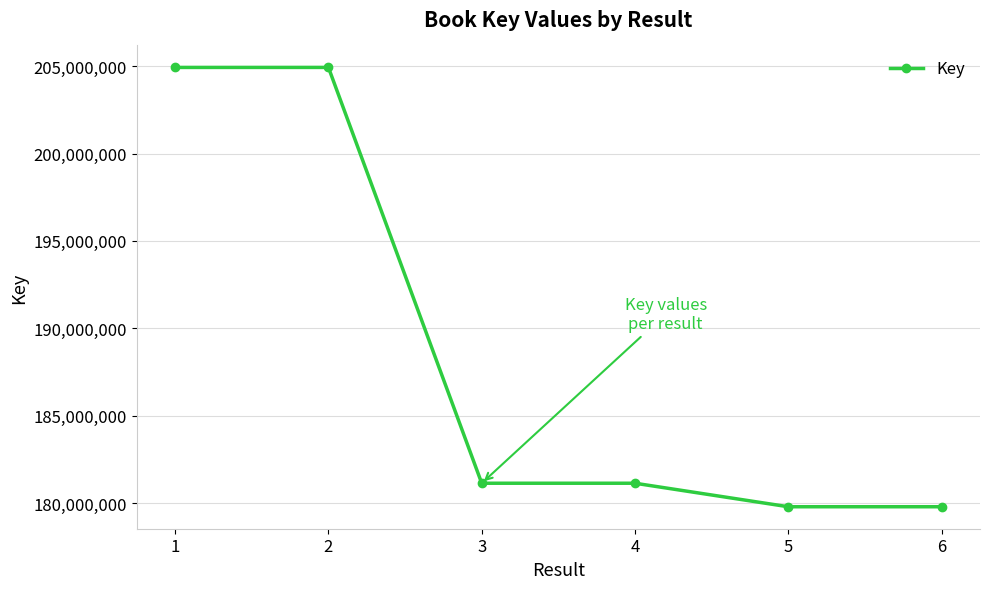

What is the sum of all values?

1131685628